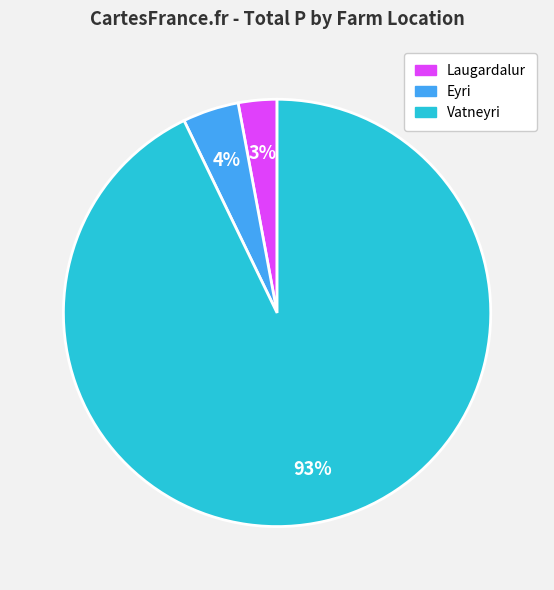

Is the sum of Vatneyri and Laugardalur greater than half?

Yes